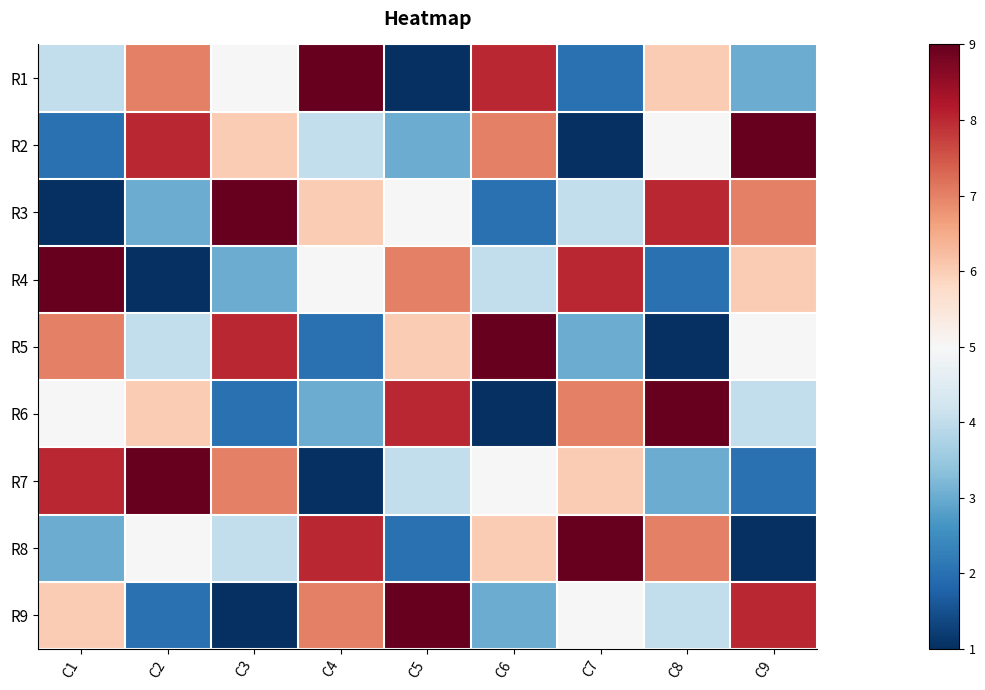

Reading left to right, list all the values displayed in this chart.

R1: C1=4	C2=7	C3=5	C4=9	C5=1	C6=8	C7=2	C8=6	C9=3
R2: C1=2	C2=8	C3=6	C4=4	C5=3	C6=7	C7=1	C8=5	C9=9
R3: C1=1	C2=3	C3=9	C4=6	C5=5	C6=2	C7=4	C8=8	C9=7
R4: C1=9	C2=1	C3=3	C4=5	C5=7	C6=4	C7=8	C8=2	C9=6
R5: C1=7	C2=4	C3=8	C4=2	C5=6	C6=9	C7=3	C8=1	C9=5
R6: C1=5	C2=6	C3=2	C4=3	C5=8	C6=1	C7=7	C8=9	C9=4
R7: C1=8	C2=9	C3=7	C4=1	C5=4	C6=5	C7=6	C8=3	C9=2
R8: C1=3	C2=5	C3=4	C4=8	C5=2	C6=6	C7=9	C8=7	C9=1
R9: C1=6	C2=2	C3=1	C4=7	C5=9	C6=3	C7=5	C8=4	C9=8